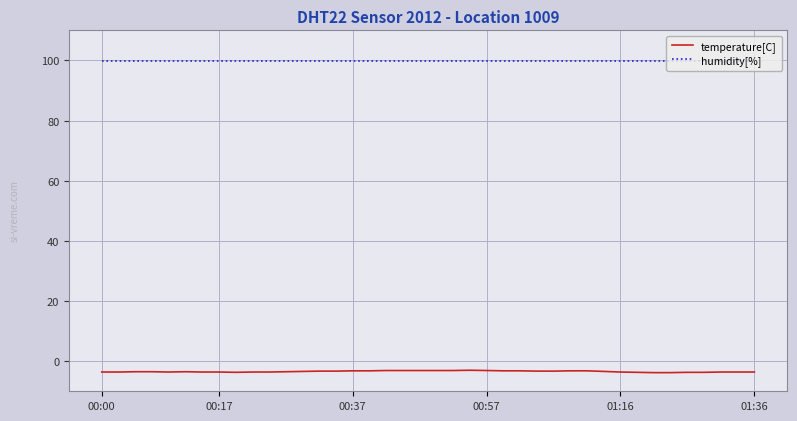

True or false: humidity[%] and temperature[C] cross at least once.

False